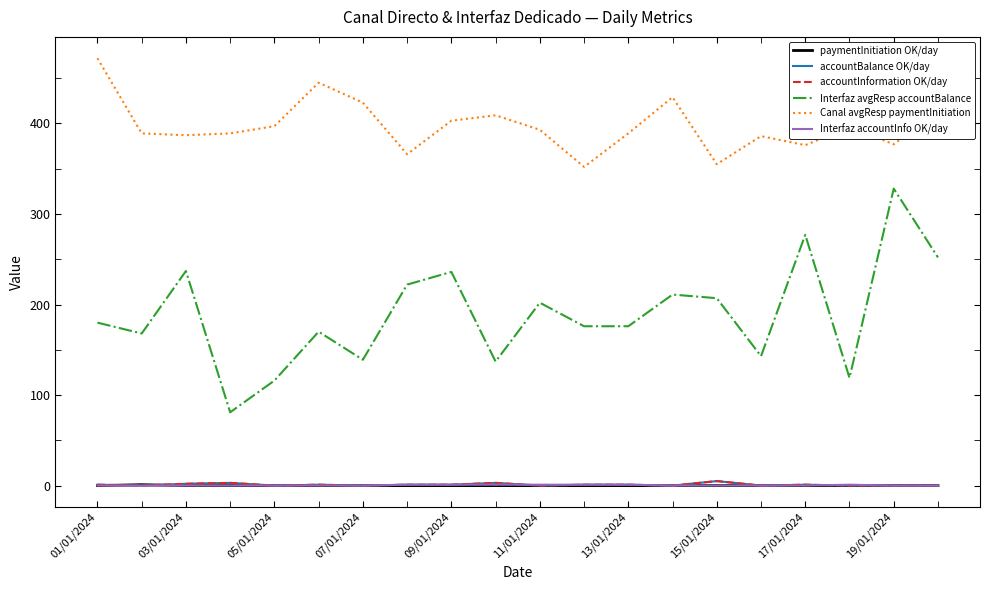

Is this an area chart (filled region under the line)?

No